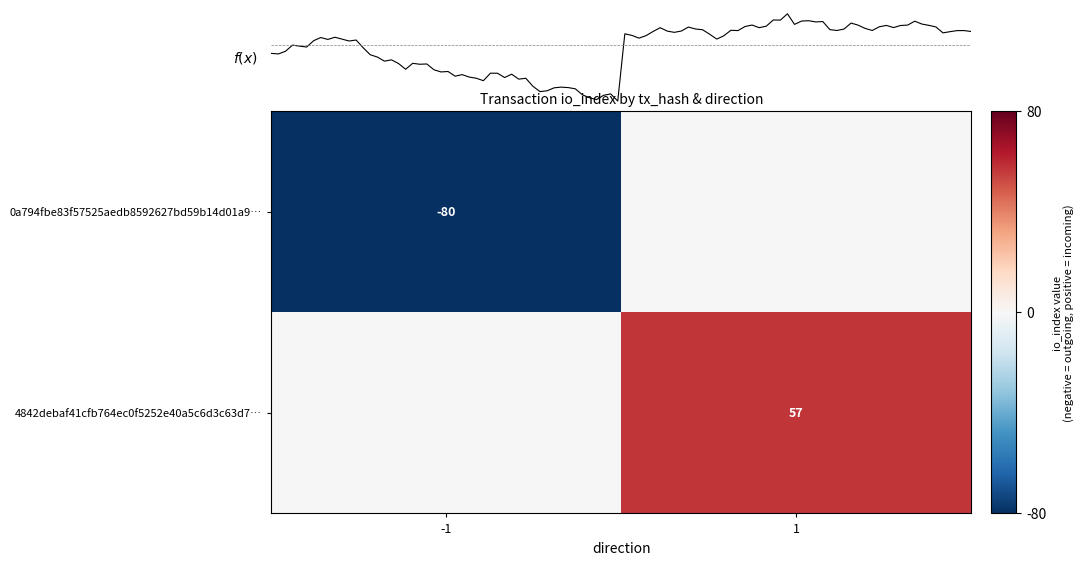

True or false: 0a794fbe83f57525aedb8592627bd59b14d01a9… has a value of -45 at -1.

False